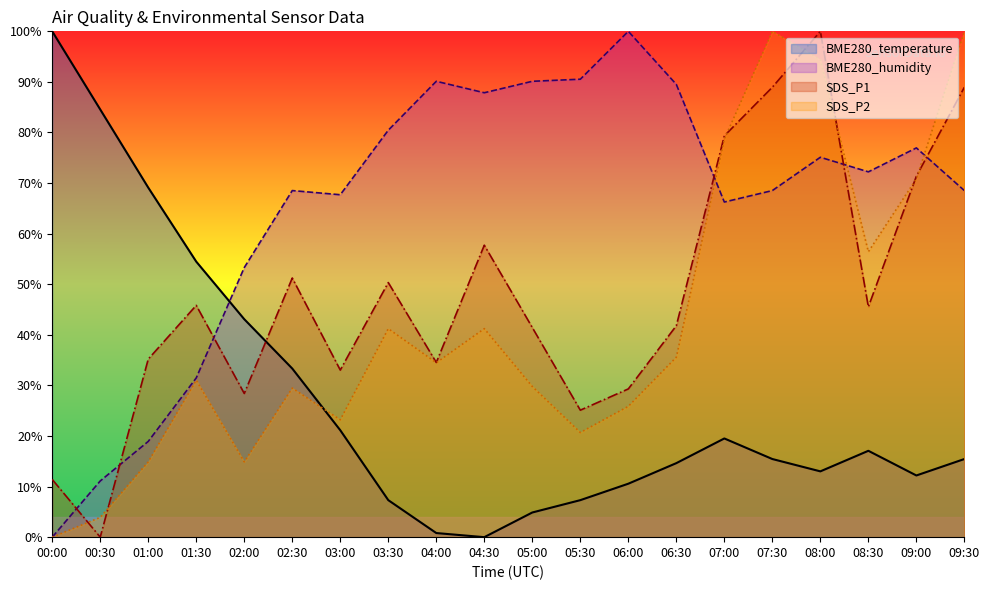

What is the average value of the SDS_P1 series?

48.0